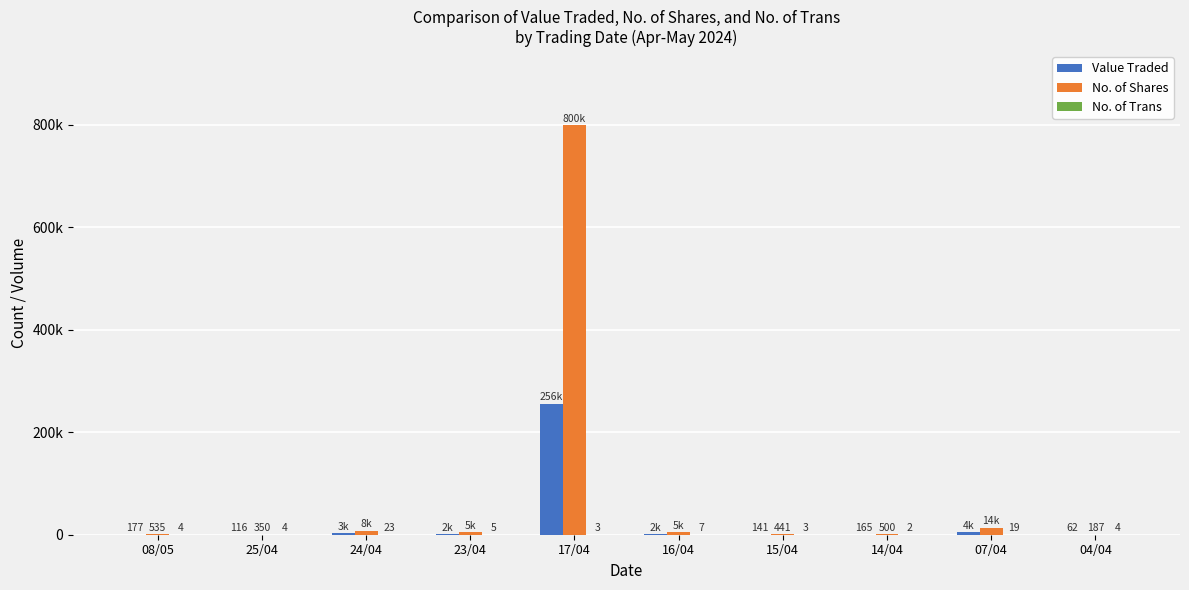

Are the bars horizontal?

No